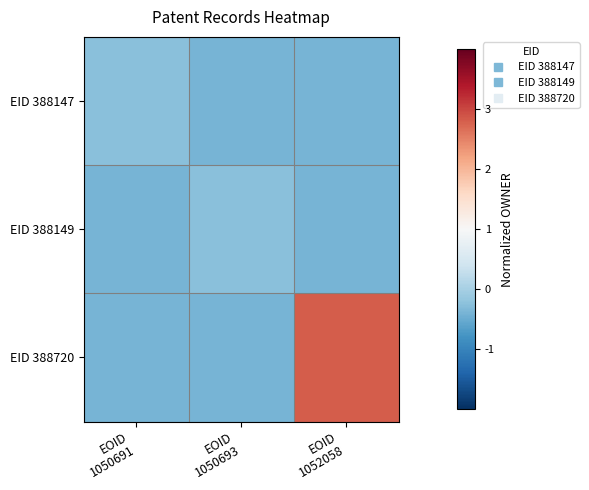

Which series has the largest total across all categories?

EID 388720